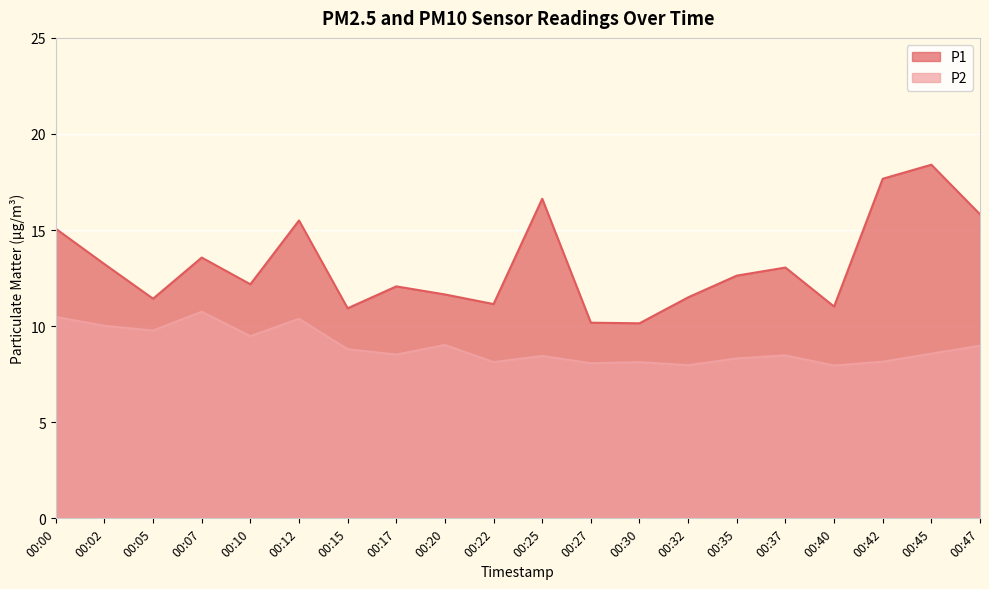

What is the total value across all series at 00:45?

27.0